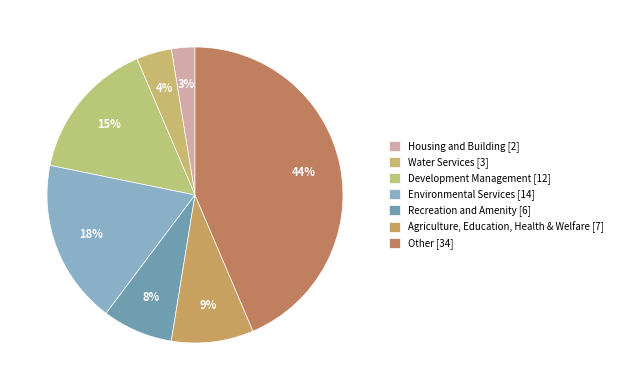

Count the number of slices in the pie.

7